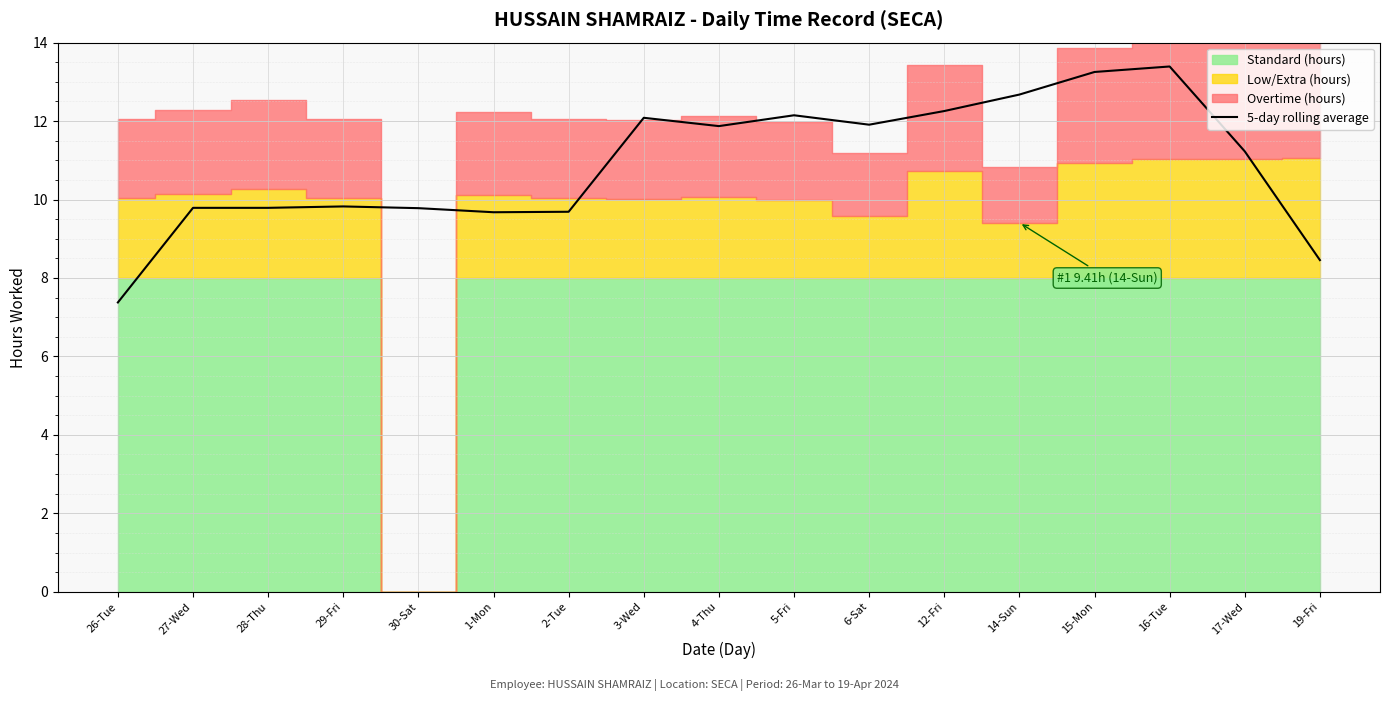

Which label corresponds to the largest value in the chart?

16-Tue